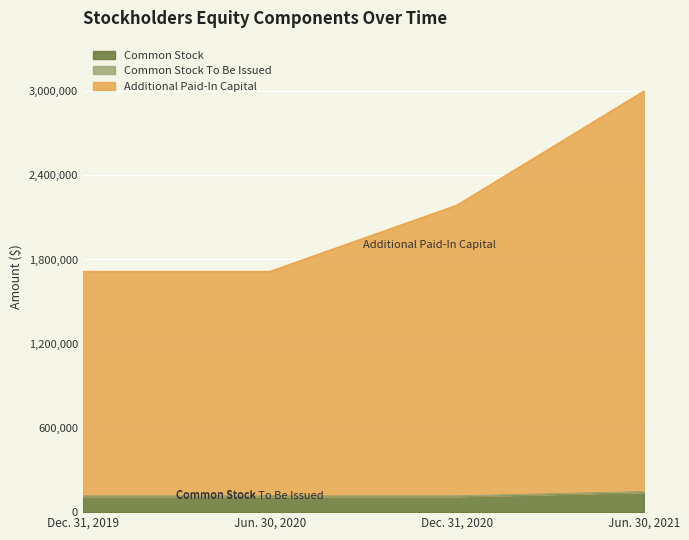

Is the value of Additional Paid-In Capital at Dec. 31, 2020 greater than the value of Common Stock at Jun. 30, 2021?

Yes